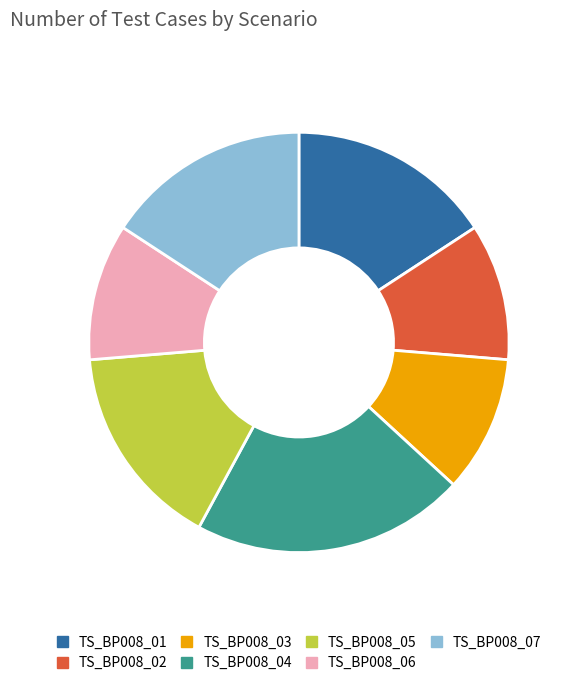

Is there a majority slice in this chart?

No